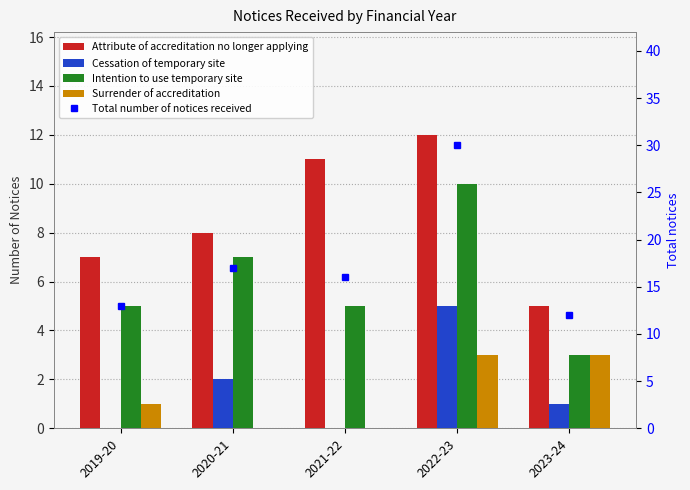

Reading right to left, what are all the values shown in this chart?

Attribute of accreditation no longer applying: 2023-24=5	2022-23=12	2021-22=11	2020-21=8	2019-20=7
Cessation of temporary site: 2023-24=1	2022-23=5	2021-22=0	2020-21=2	2019-20=0
Intention to use temporary site: 2023-24=3	2022-23=10	2021-22=5	2020-21=7	2019-20=5
Surrender of accreditation: 2023-24=3	2022-23=3	2021-22=0	2020-21=0	2019-20=1
Total number of notices received: 2023-24=12	2022-23=30	2021-22=16	2020-21=17	2019-20=13